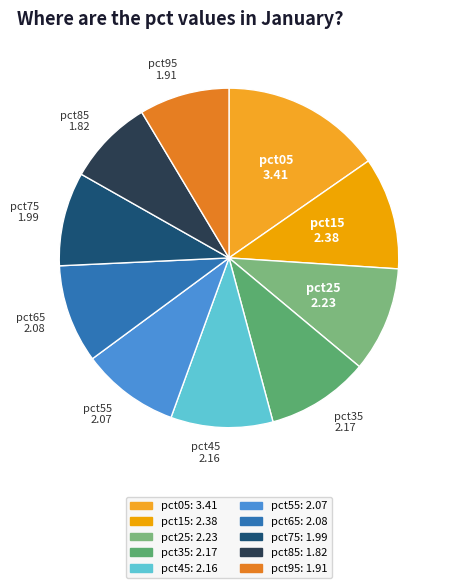

Is there a majority slice in this chart?

No